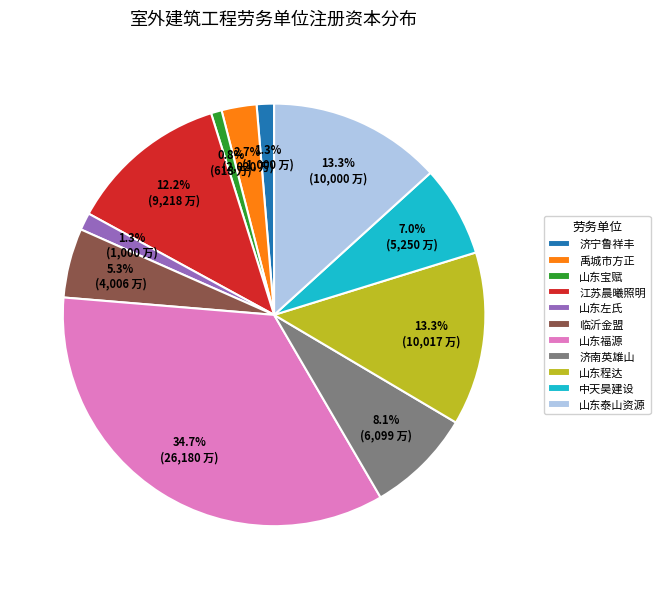

How many slices are in this pie chart?

11